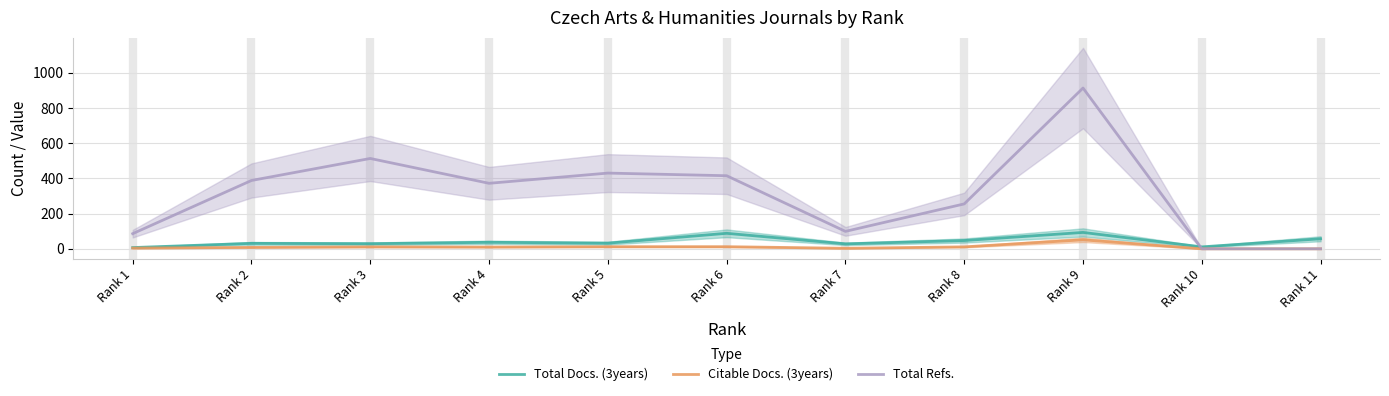

Reading left to right, extract all data points from this chart.

Total Docs. (3years): 7	31	29	37	32	88	28	47	93	11	57
Citable Docs. (3years): 4	8	11	10	12	12	3	11	51	0	0
Total Refs.: 86	388	513	372	430	415	99	255	913	0	0